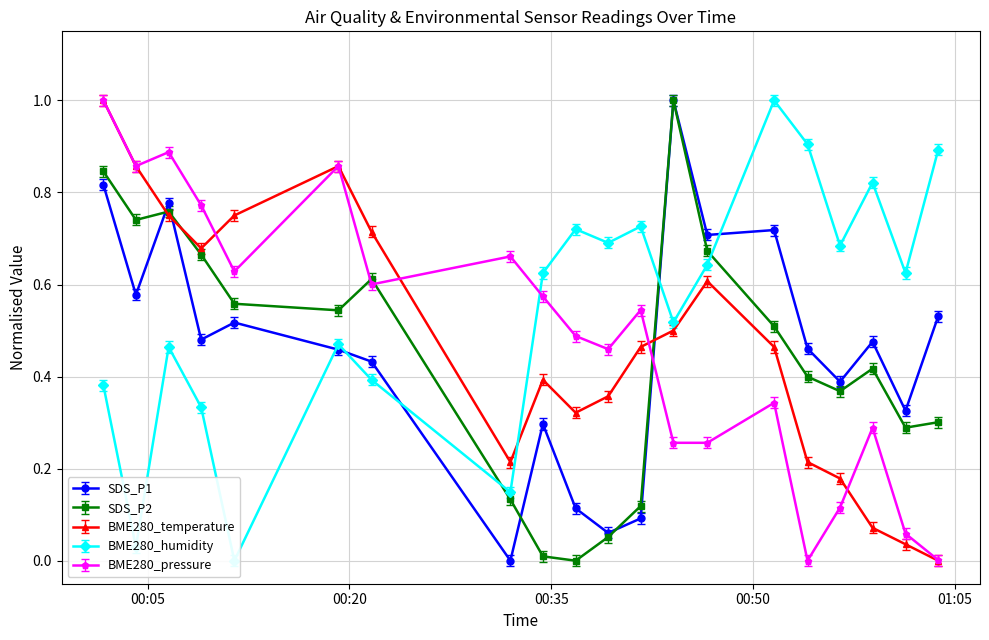

Does the chart have visible grid lines?

Yes